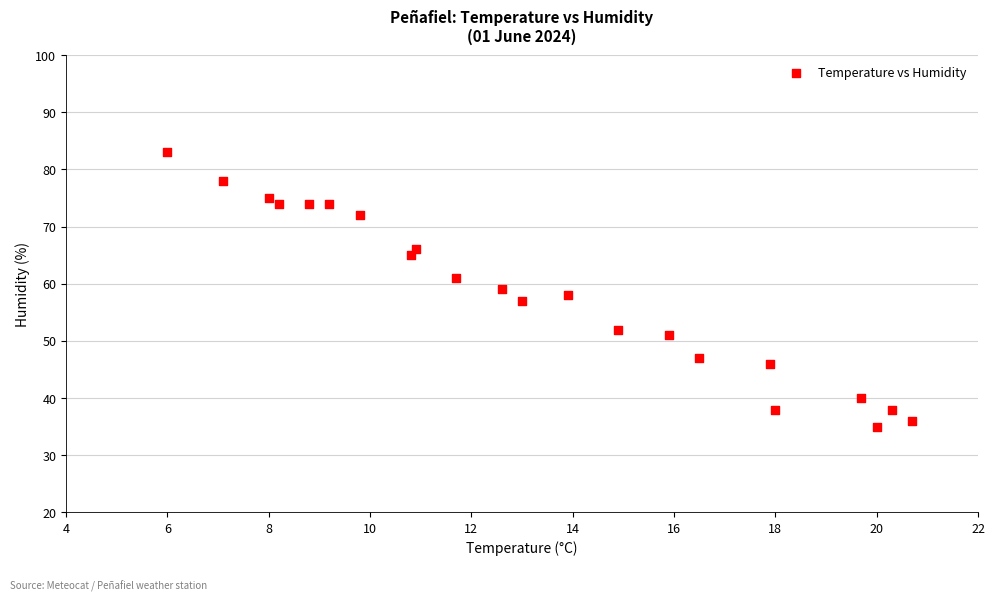

What is the range of Y values (max minus min)?

48